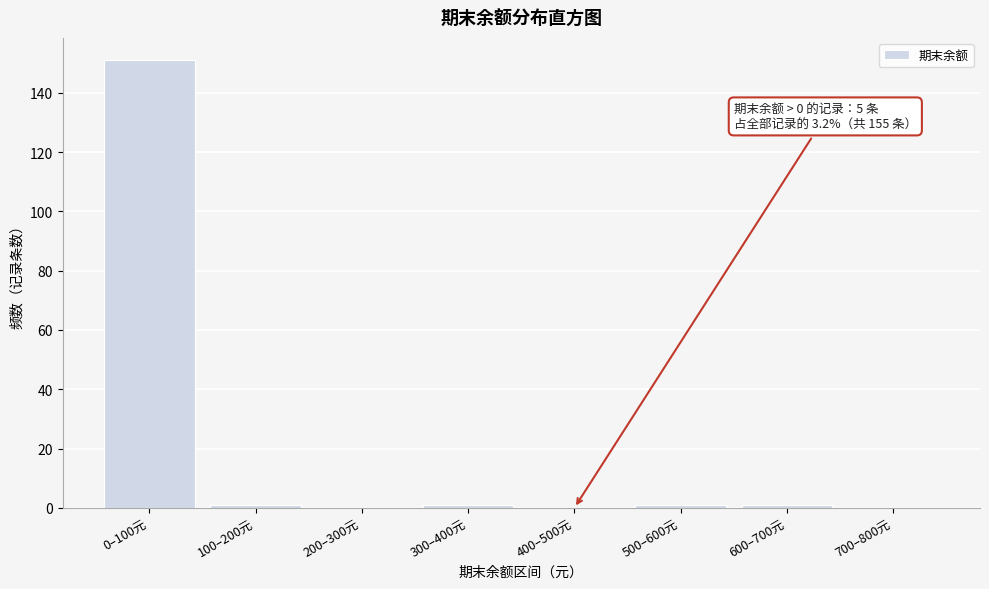

Reading left to right, list all the values displayed in this chart.

0–100元=151	100–200元=1	200–300元=0	300–400元=1	400–500元=0	500–600元=1	600–700元=1	700–800元=0